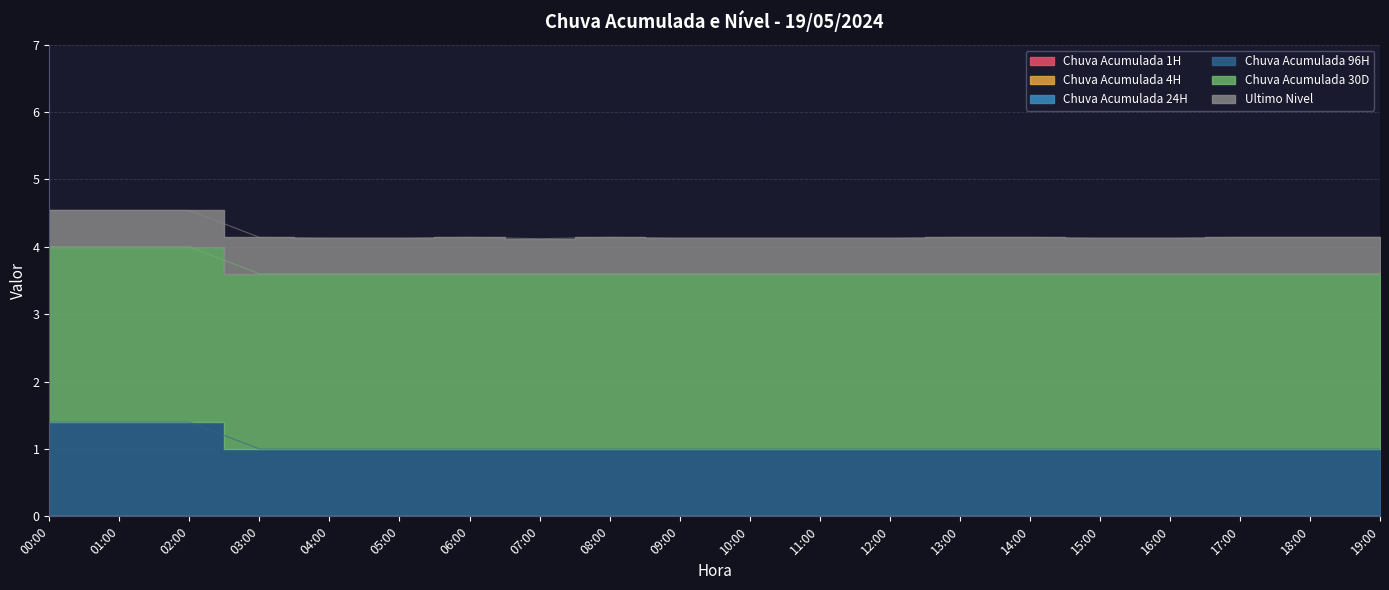

At which label does Ultimo Nivel reach its minimum?

07:00